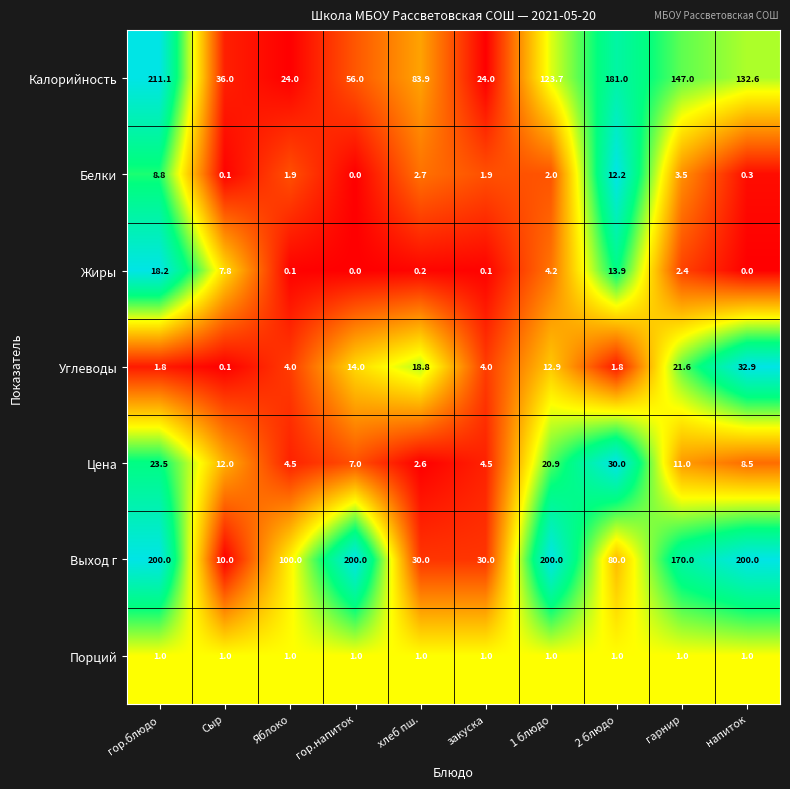

At закуска, list the series in order from smallest to largest.

Жиры, Порций, Белки, Углеводы, Цена, Калорийность, Выход г